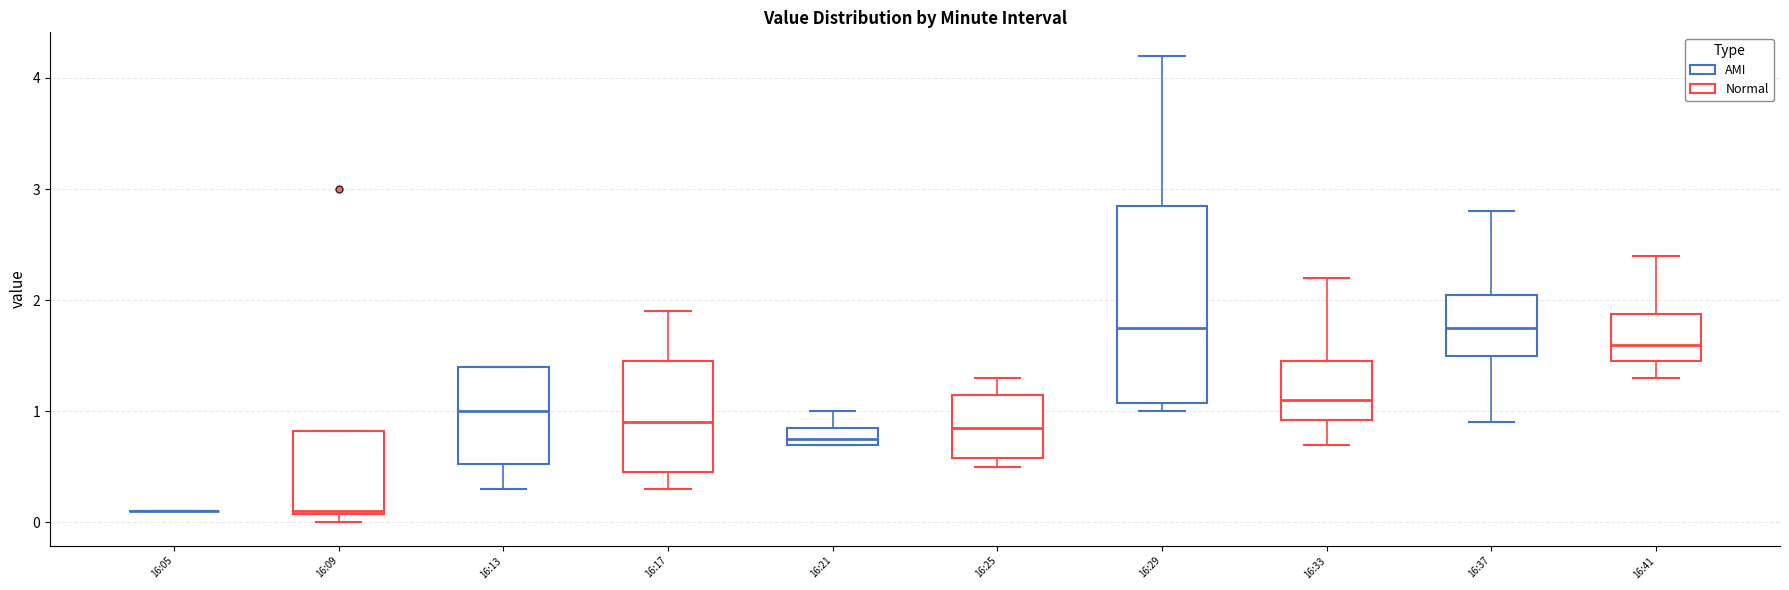

Comparing the boxes themselves (not the whiskers), which one is the tallest?

16:29